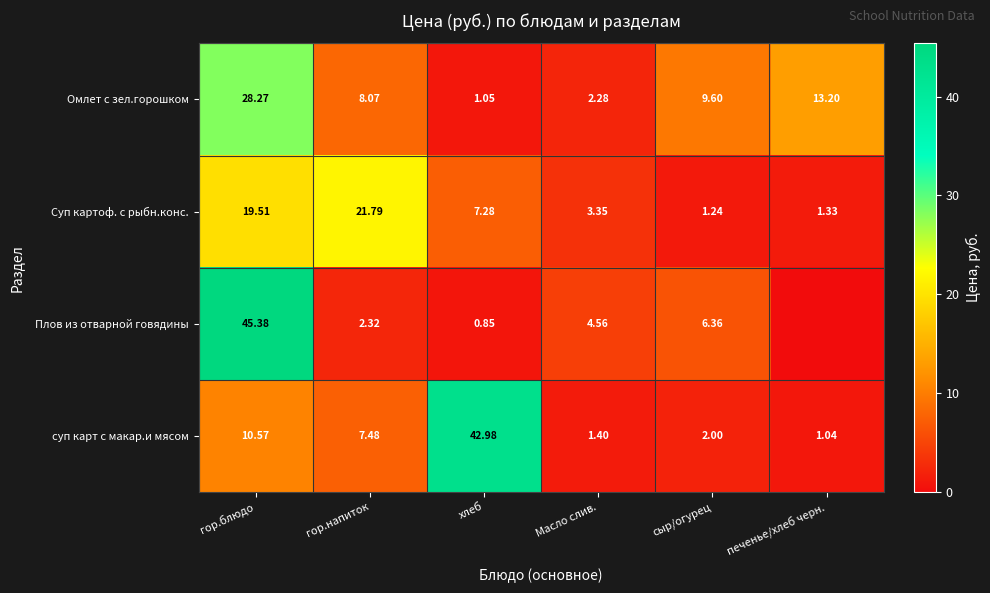

Between хлеб and сыр/огурец, which series saw the biggest shift?

суп карт с макар.и мясом